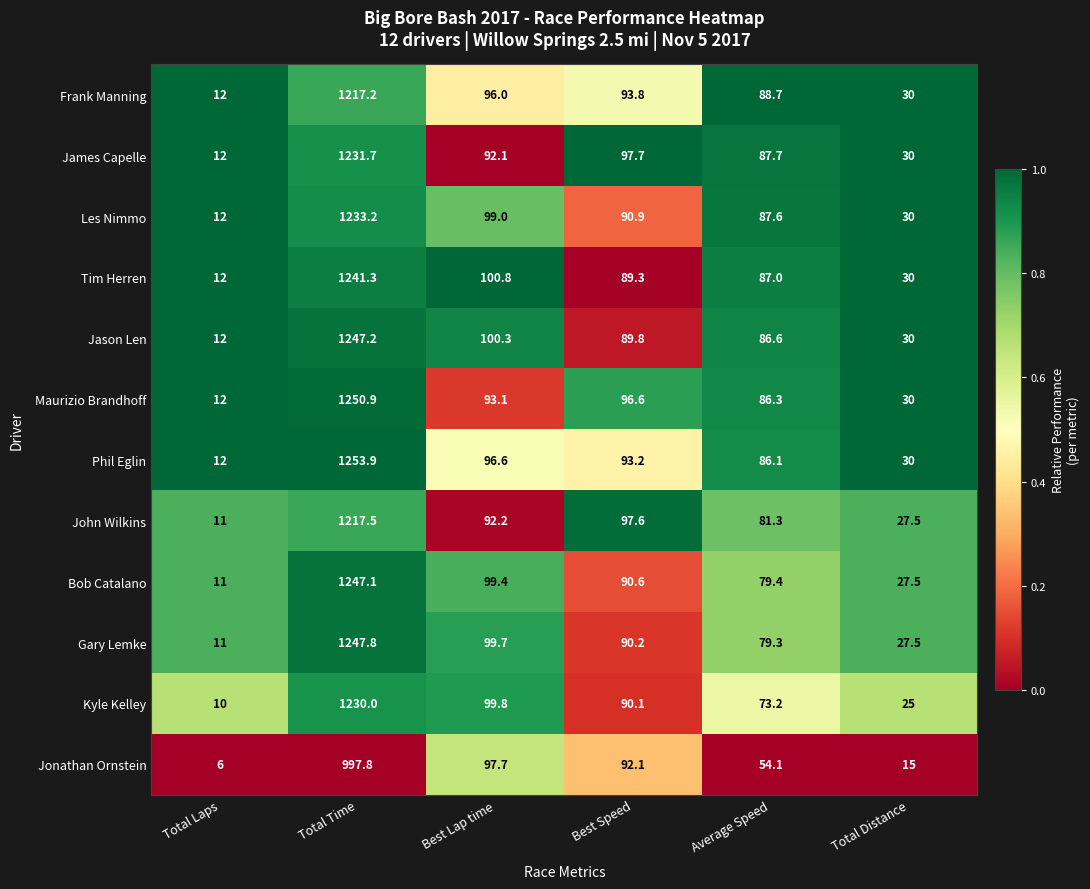

The value of James Capelle at Best Lap time is 53.3. True or false?

False